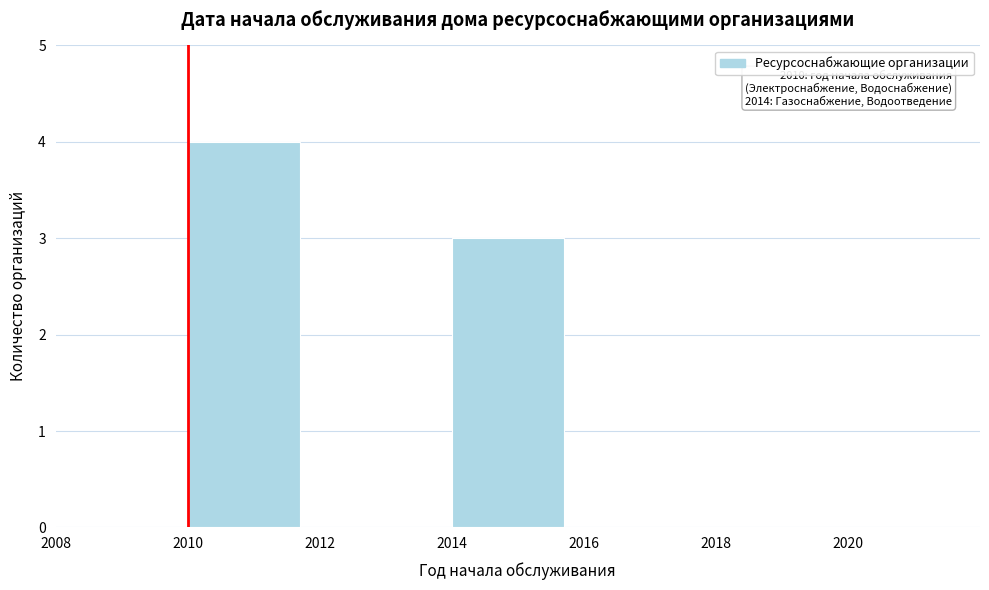

Which range on the x-axis has the tallest bar?

2010 to 2012